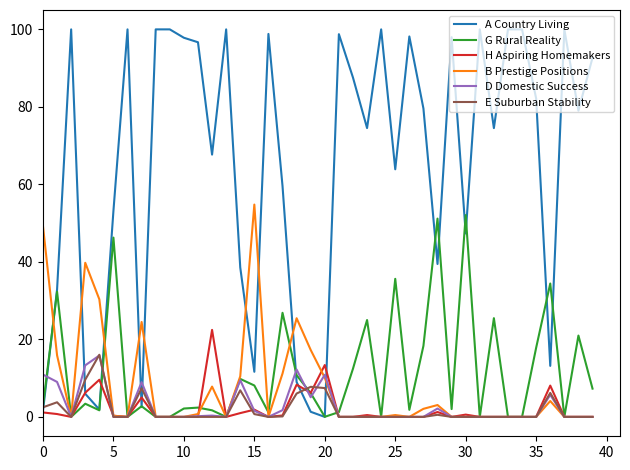

True or false: H Aspiring Homemakers and G Rural Reality cross at least once.

True